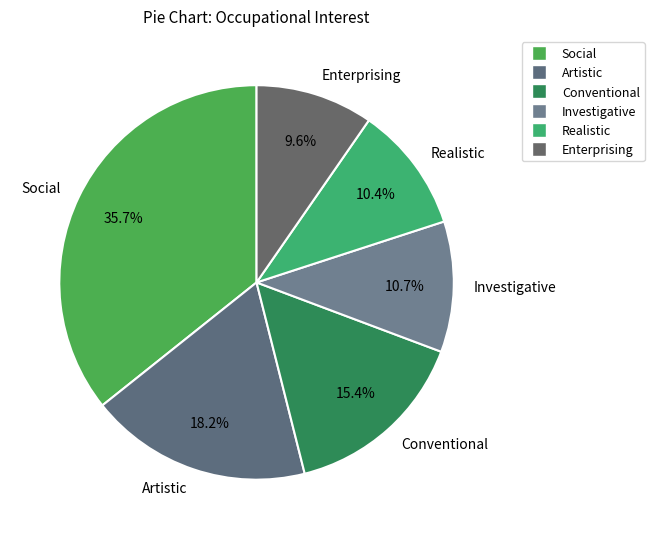

What is the ratio of the value at Realistic to the value at Enterprising?

1.1